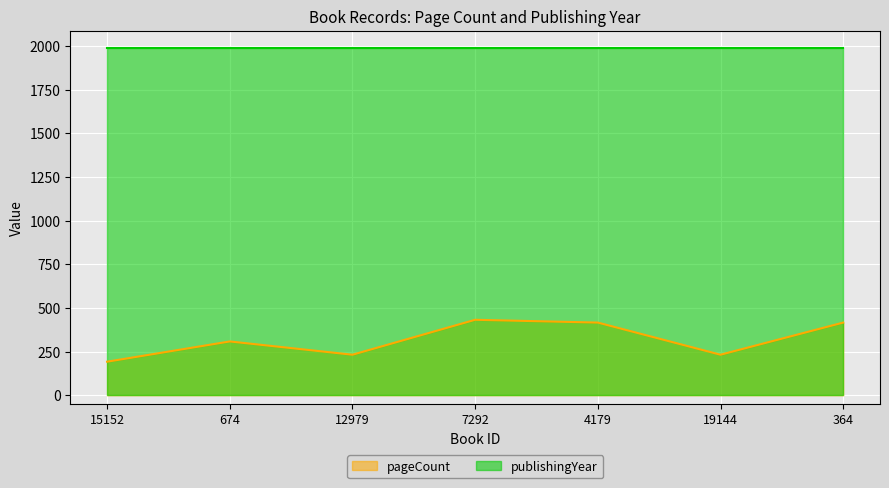

Between 4179 and 7292, which is larger?

7292